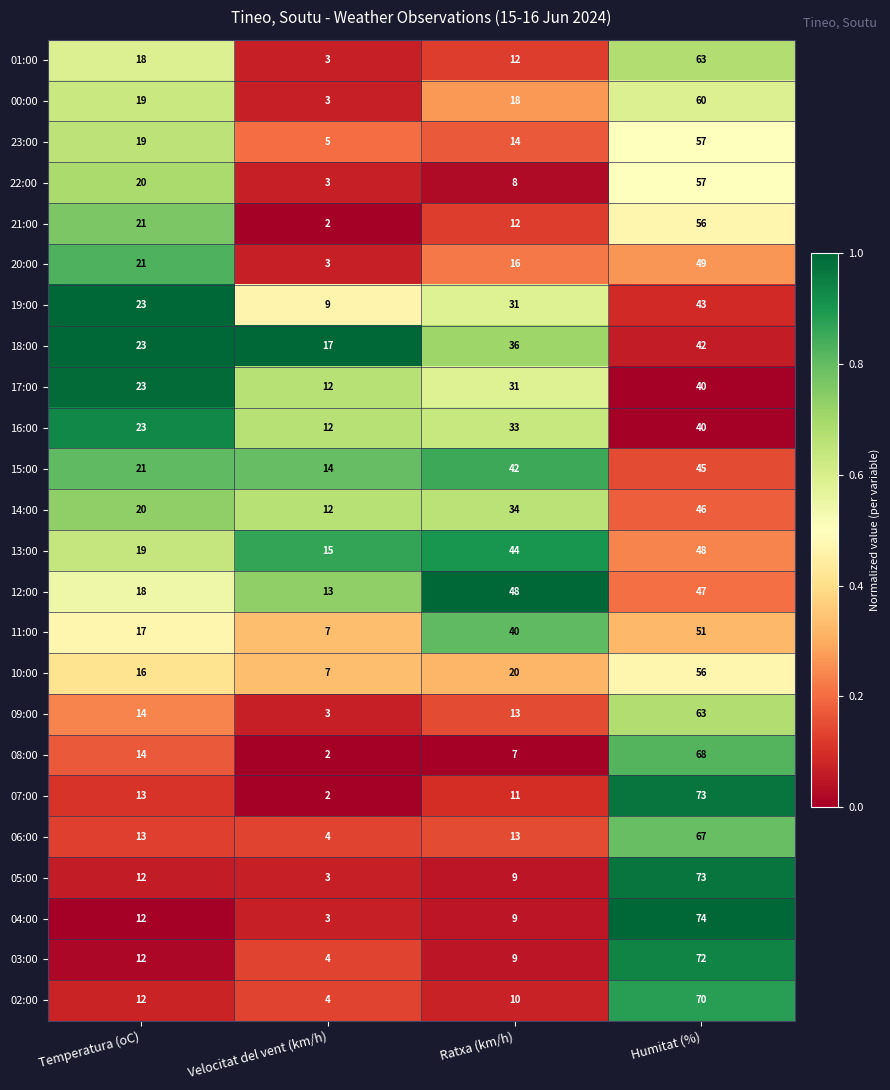

Which label corresponds to the smallest value in the chart?

Velocitat del vent (km/h)